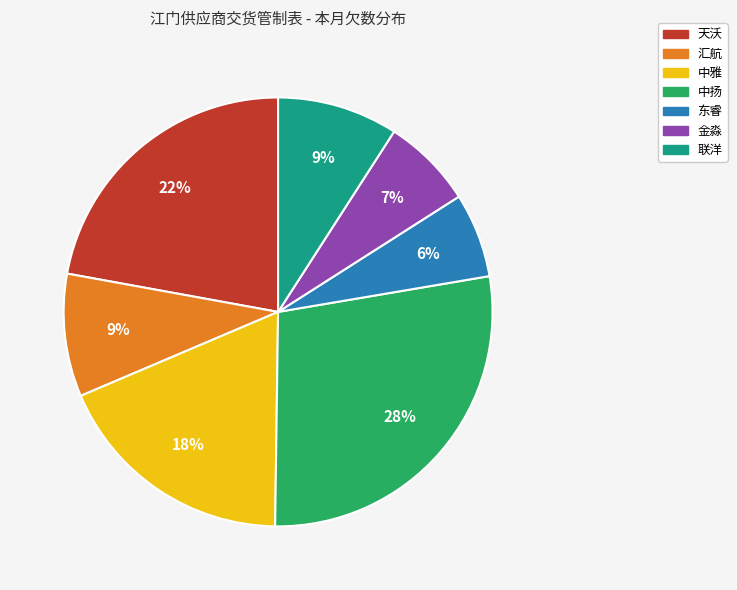

True or false: 联洋 accounts for 9% of the total.

True